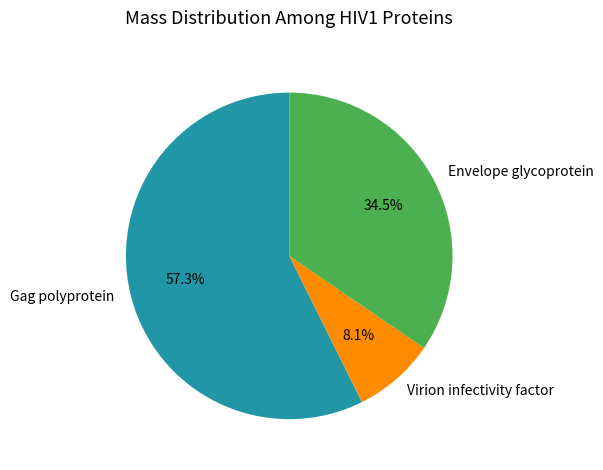

Count the number of slices in the pie.

3